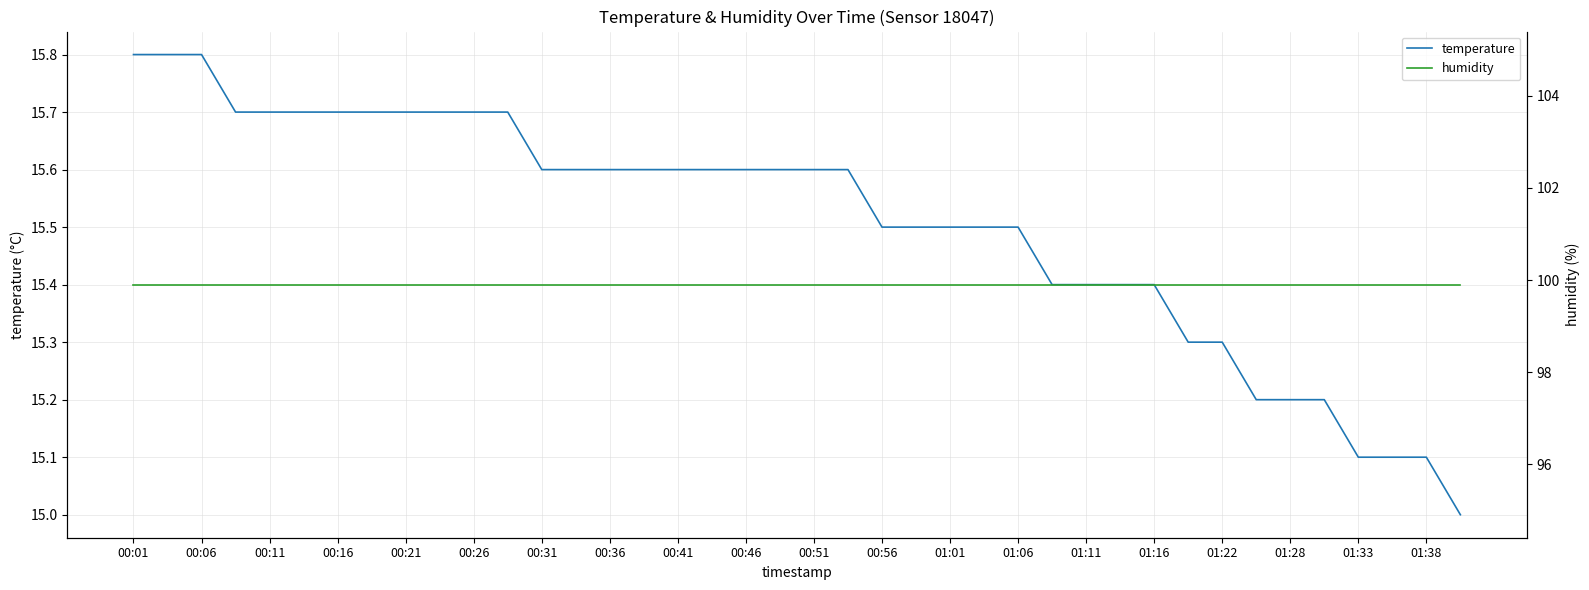

Is it true that temperature equals 6.2 at 00:16?

False